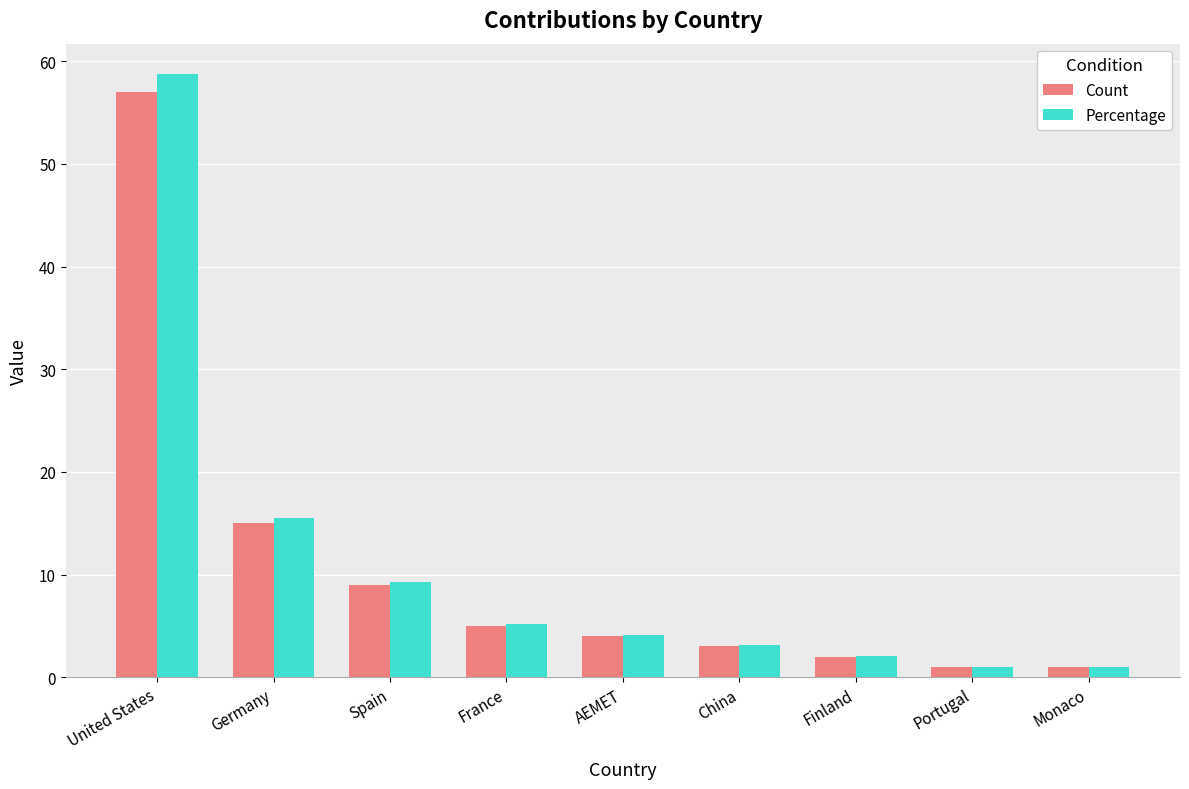

Where does the Count series first go above 4?

United States